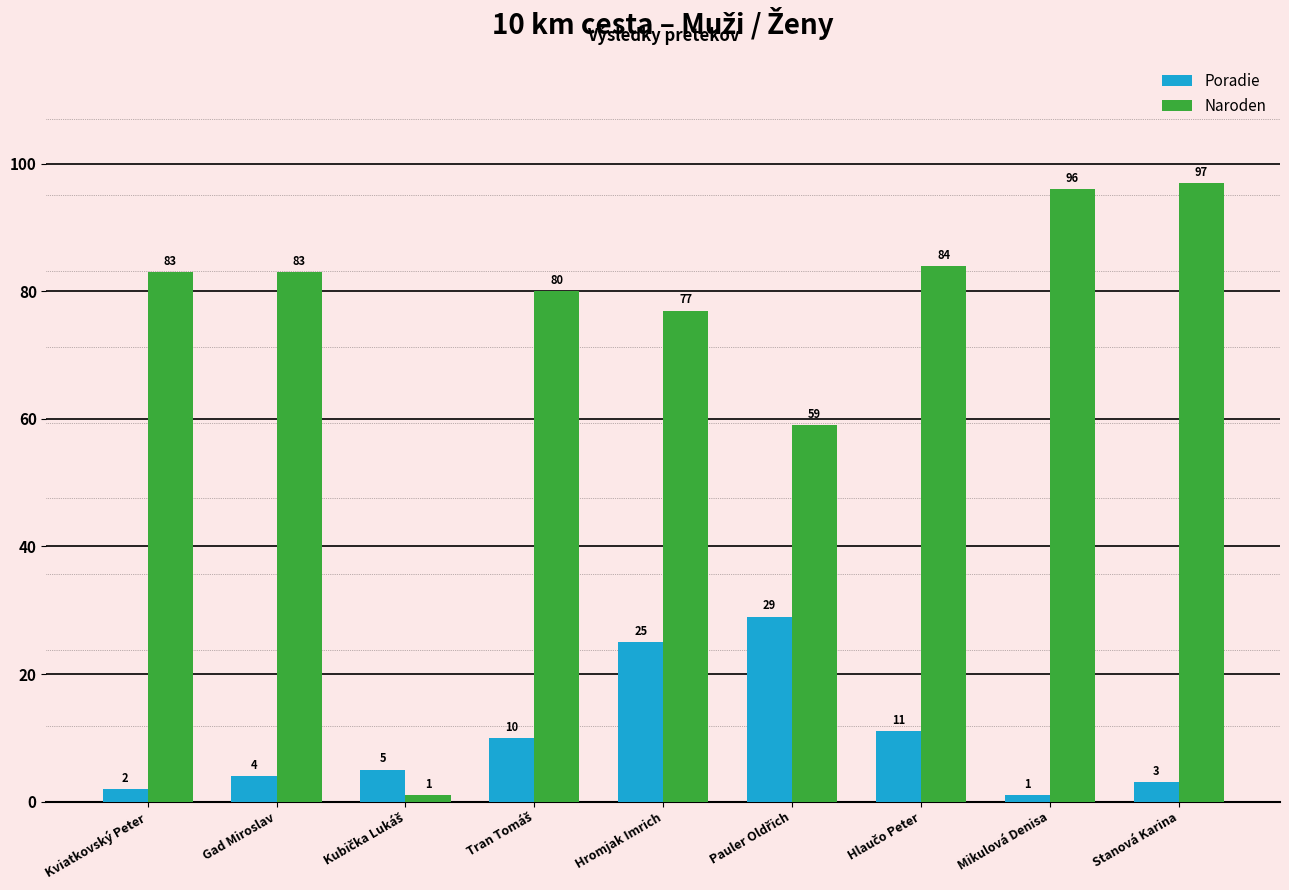

Reading left to right, transcribe all the data shown in this chart.

Poradie: 2	4	5	10	25	29	11	1	3
Naroden: 83	83	1	80	77	59	84	96	97